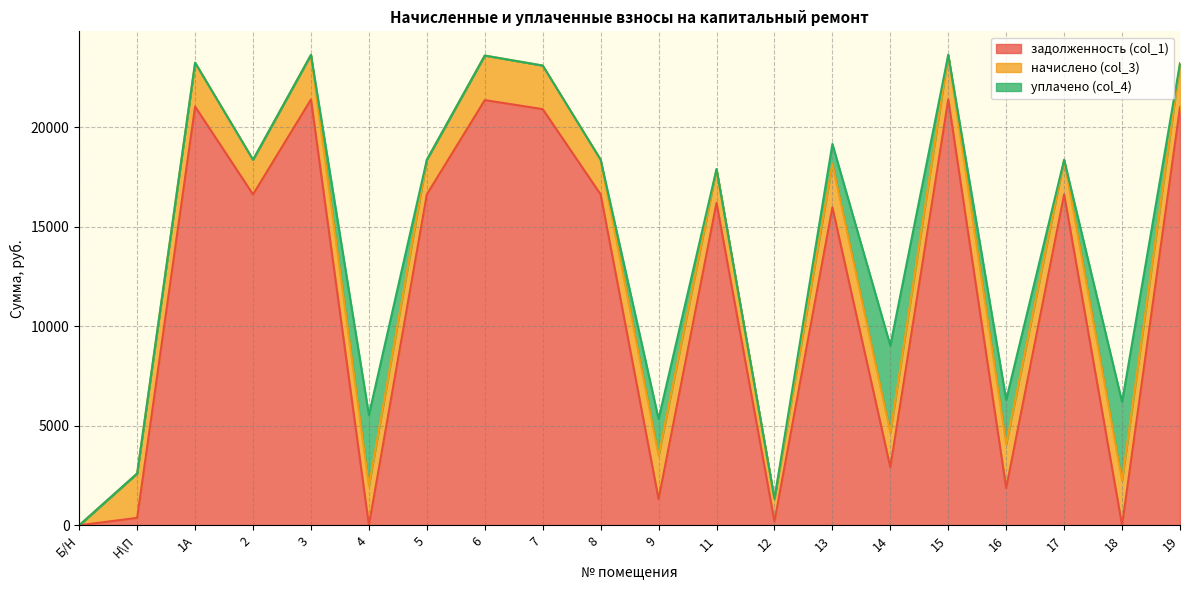

What are all the series names shown in the legend?

задолженность (col_1), начислено (col_3), уплачено (col_4)